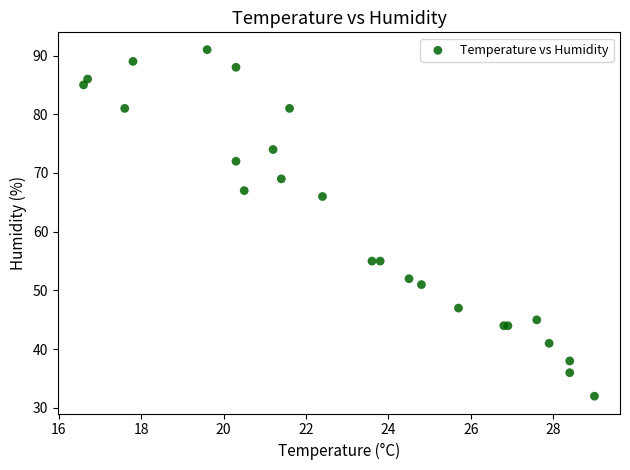

What Y value in the scatter plot is closest to 61?

66